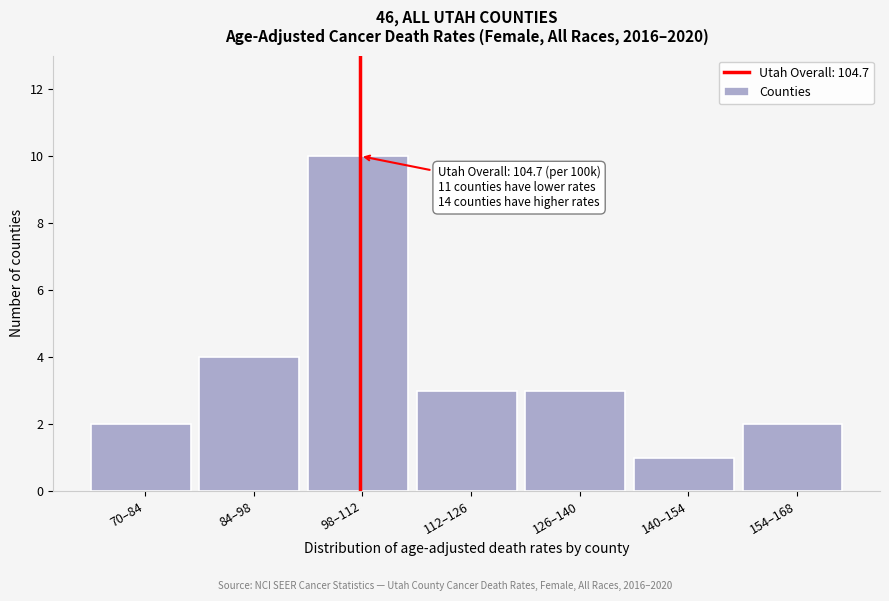

Reading left to right, extract all data points from this chart.

70–84=2	84–98=4	98–112=10	112–126=3	126–140=3	140–154=1	154–168=2